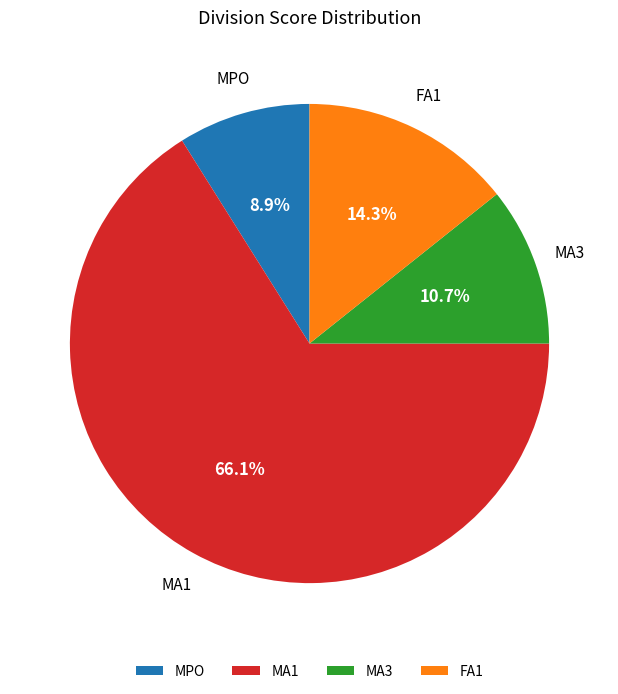

True or false: FA1 accounts for 14% of the total.

True